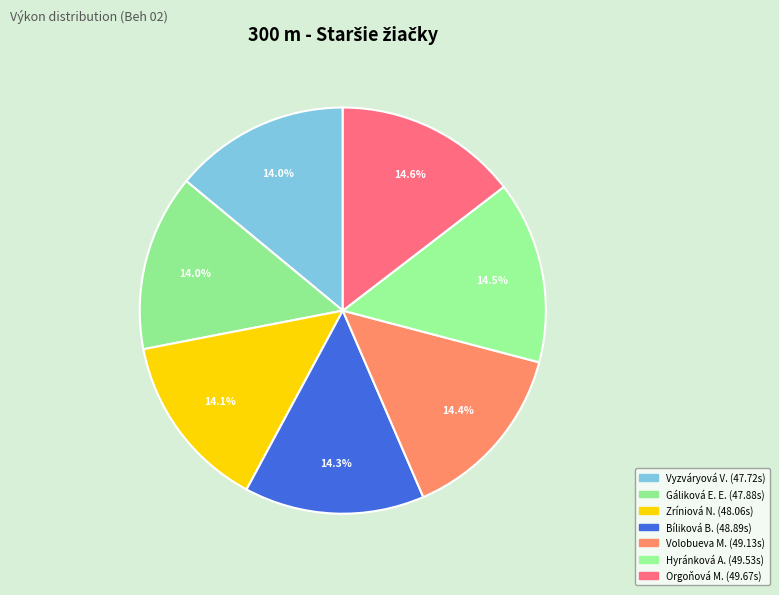

Which slice is the largest?

Orgoňová Michaela